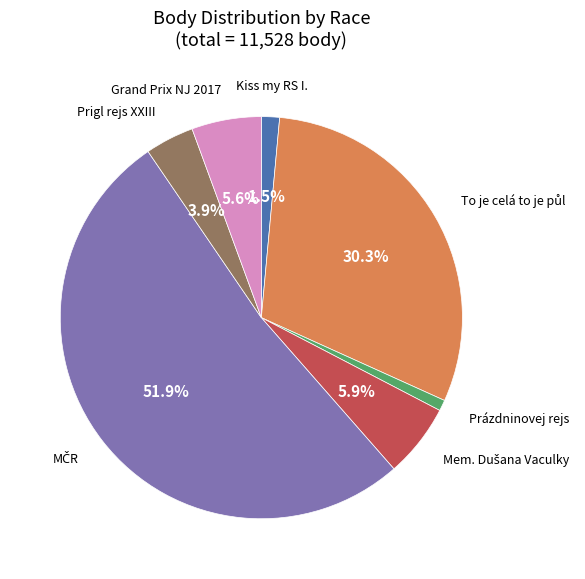

Combined, what portion of the pie is Kiss my RS I. and Prigl rejs XXIII?

5.4%